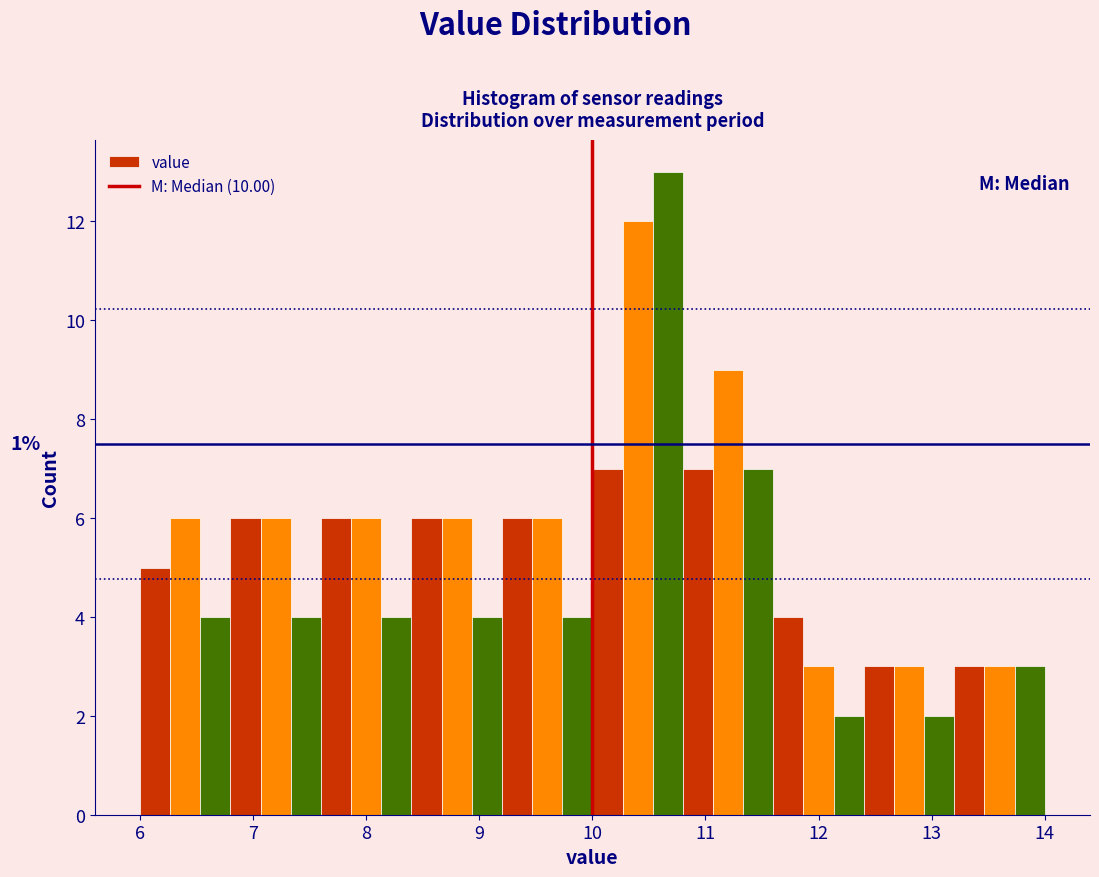

Around what value on the x-axis is the tallest bar? Give the approximate position of its centre, as read against the axis.

10.7